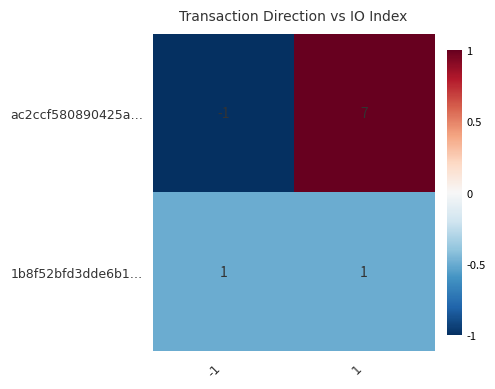

Between -1 and 1, which series saw the biggest shift?

ac2ccf580890425a…